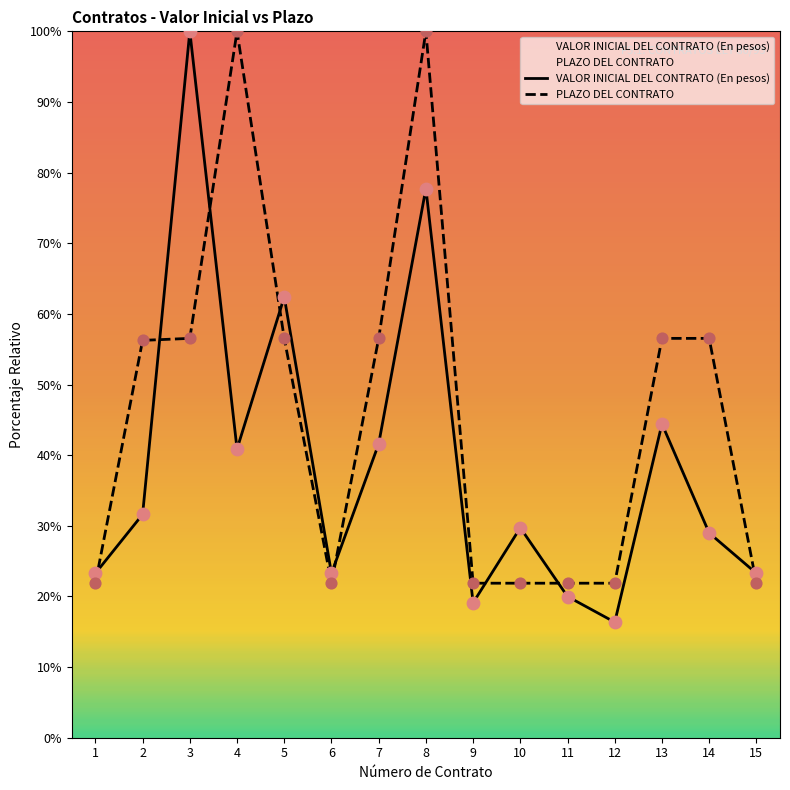

What are all the series names shown in the legend?

VALOR INICIAL DEL CONTRATO (En pesos), PLAZO DEL CONTRATO